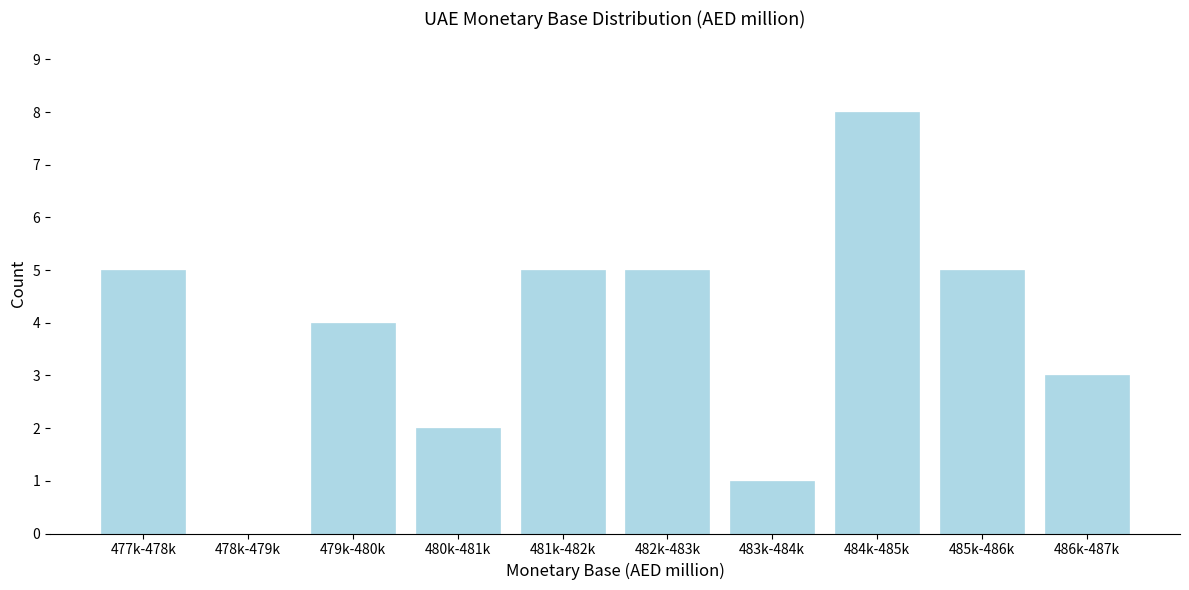

Reading left to right, list all the values displayed in this chart.

477k-478k=5	478k-479k=0	479k-480k=4	480k-481k=2	481k-482k=5	482k-483k=5	483k-484k=1	484k-485k=8	485k-486k=5	486k-487k=3